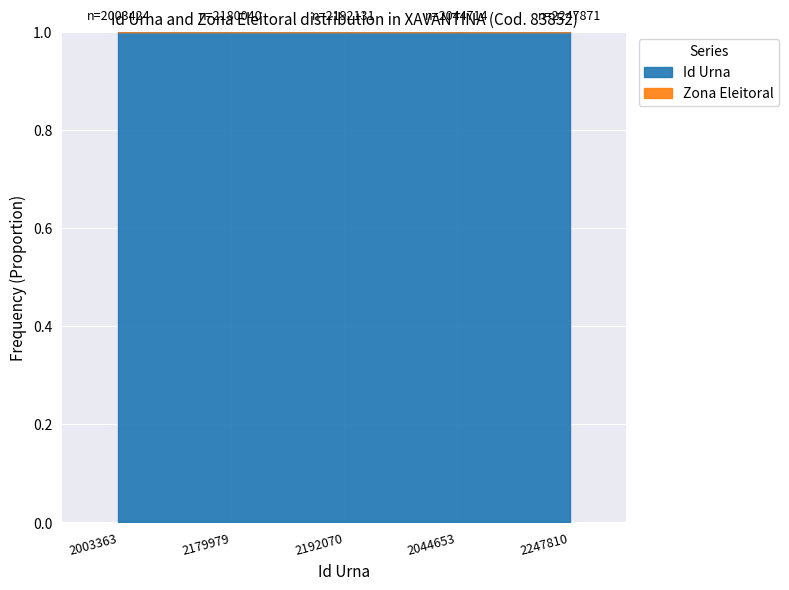

How many values are between 0 and 1?

5